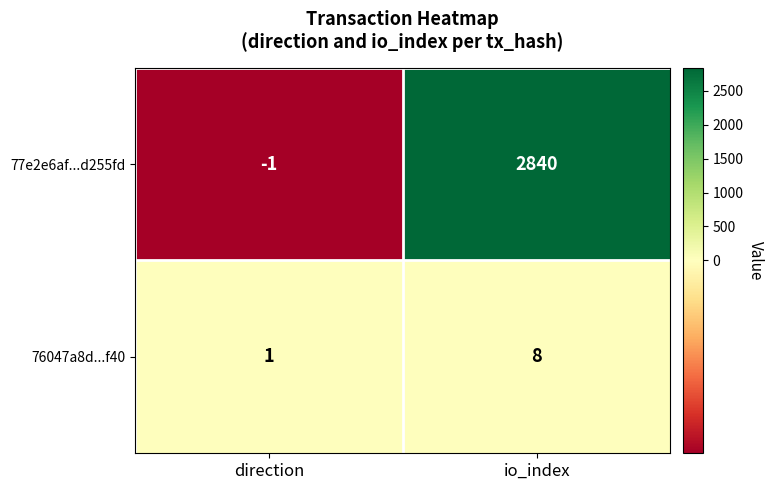

Is it true that 76047a8d...f40 equals 8 at io_index?

True